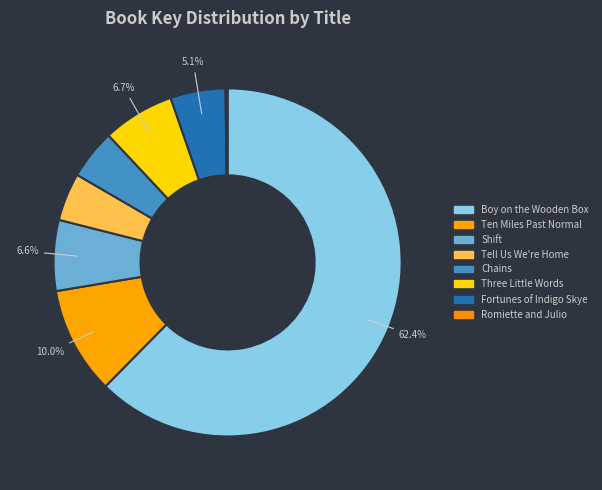

Rank the categories by value from lowest to highest.

Romiette and Julio, Tell Us We're Home, Chains, Fortunes of Indigo Skye, Shift, Three Little Words, Ten Miles Past Normal, Boy on the Wooden Box